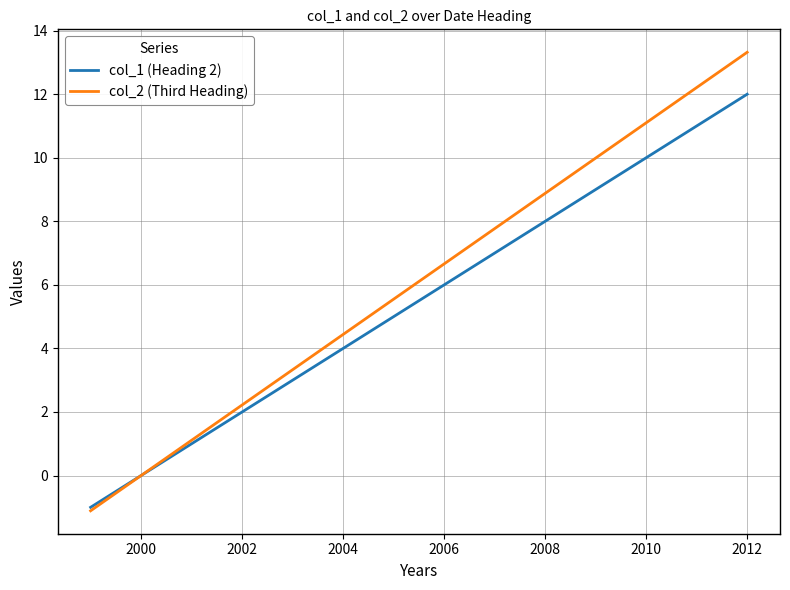

What is the sum of all col_1 (Heading 2) values?

77.0